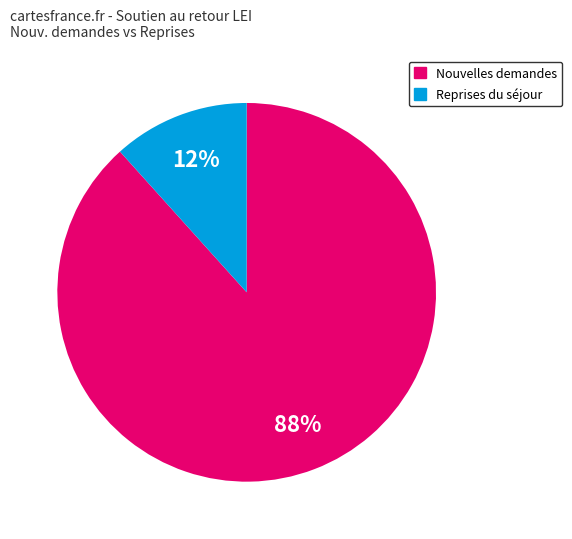

Is there a majority slice in this chart?

Yes